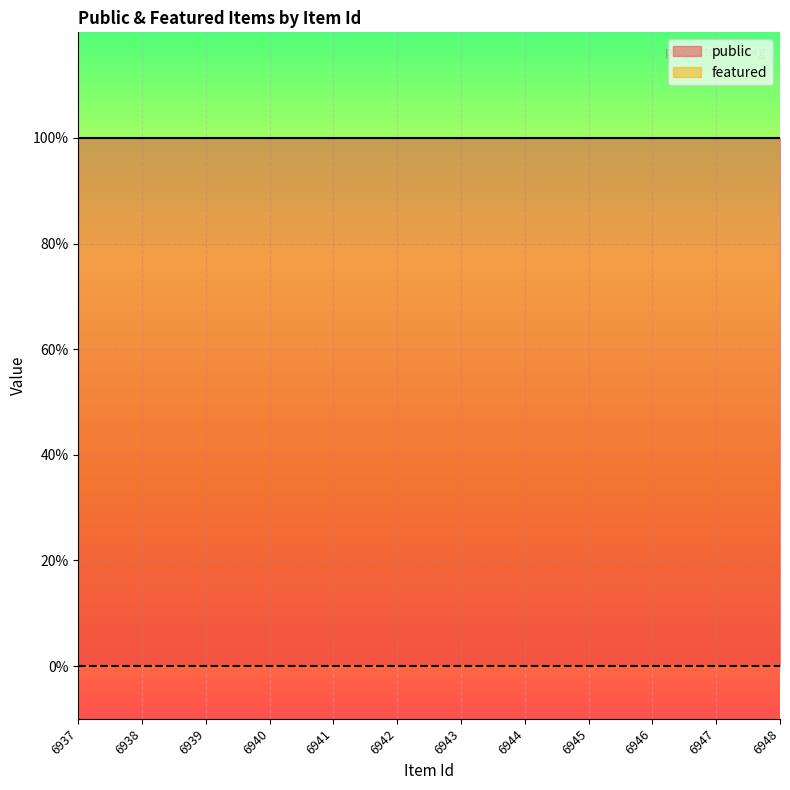

Where is public nearest to the value 1?

6937